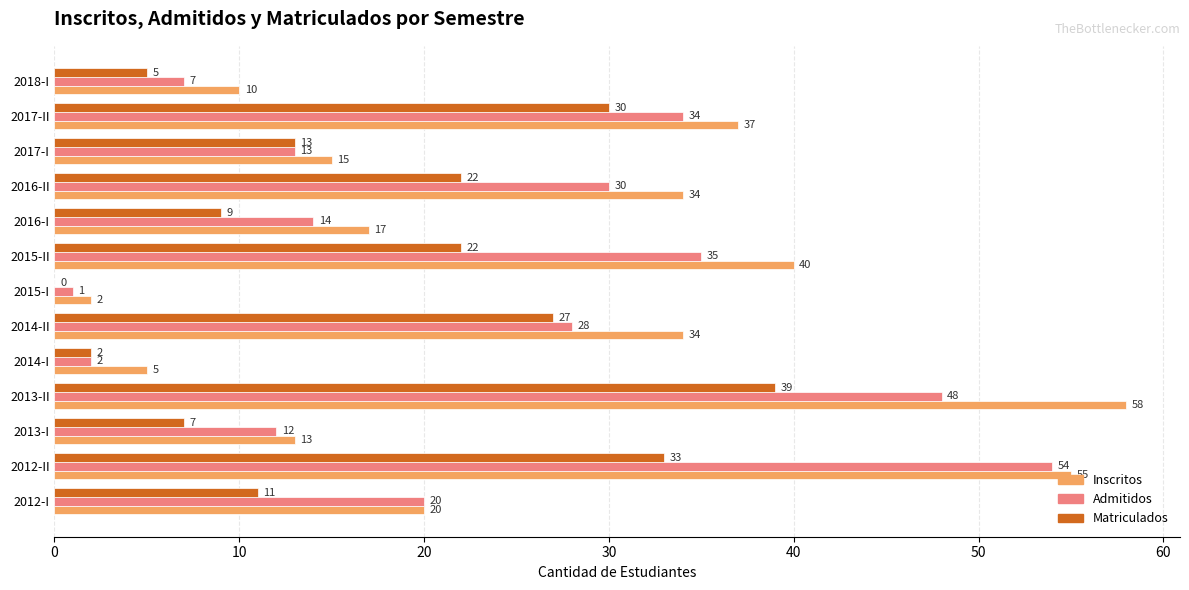

At which category does the chart reach its peak across all series?

2013-II